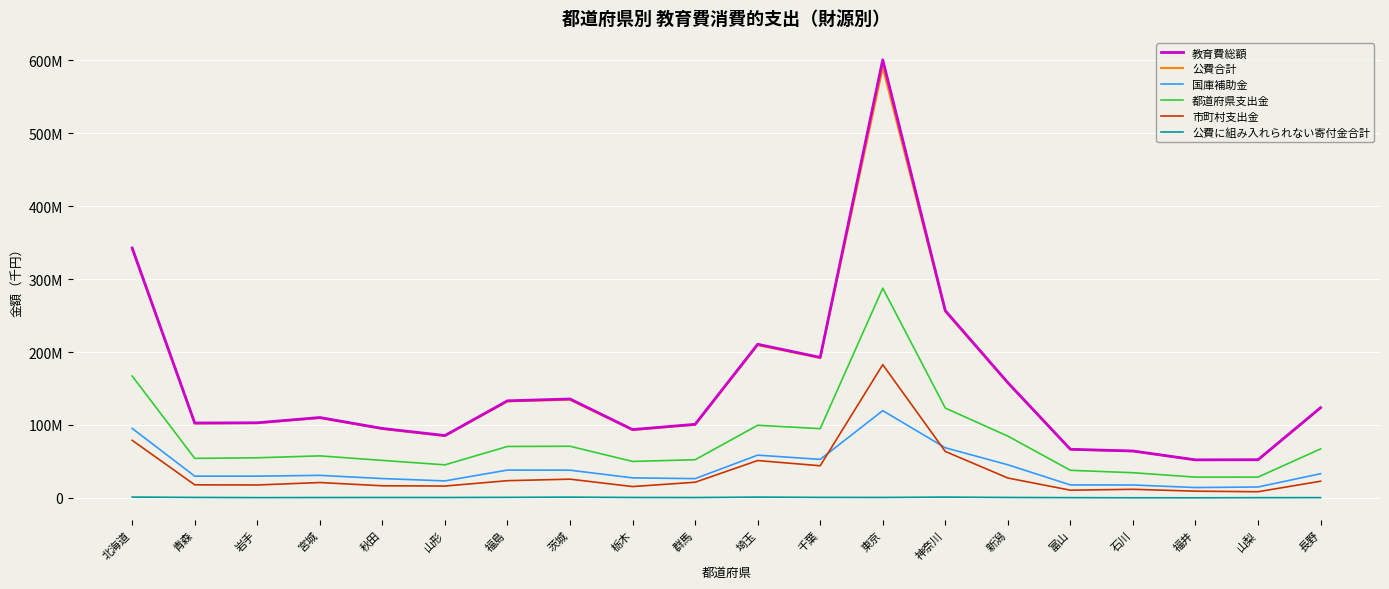

What is the value of the 公費合計 point at the 8th from the left?

134543702